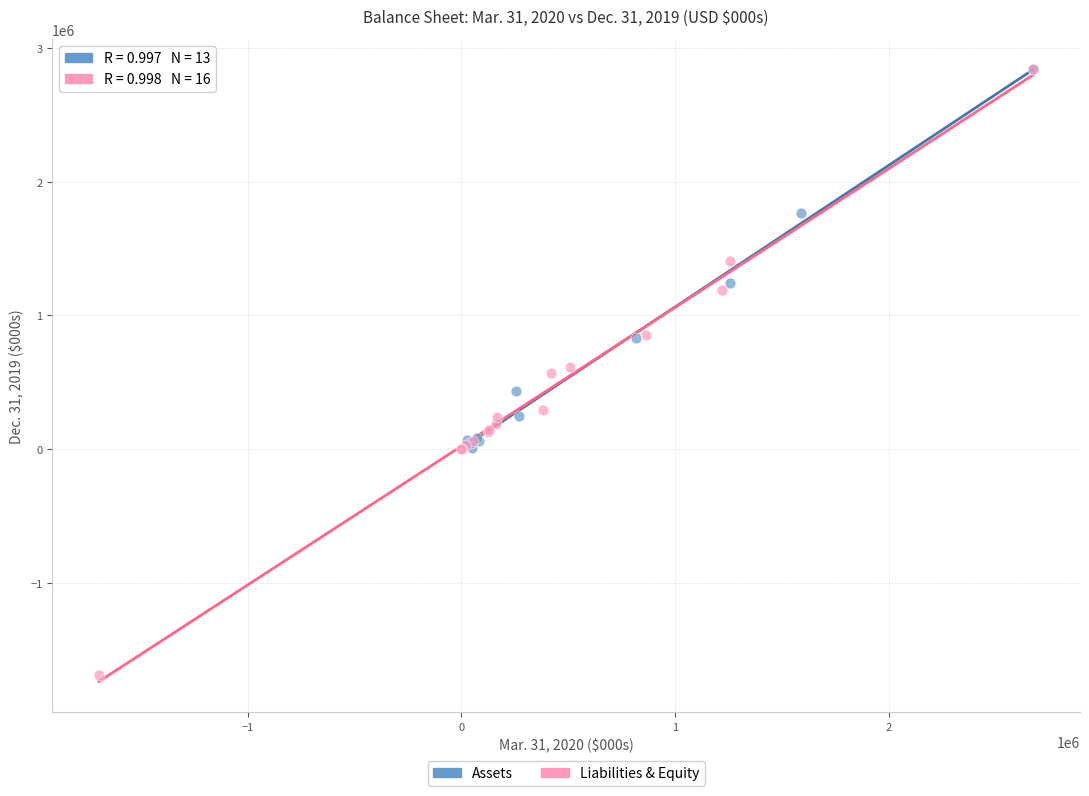

Which series has the widest spread of Y values?

Liabilities & Equity